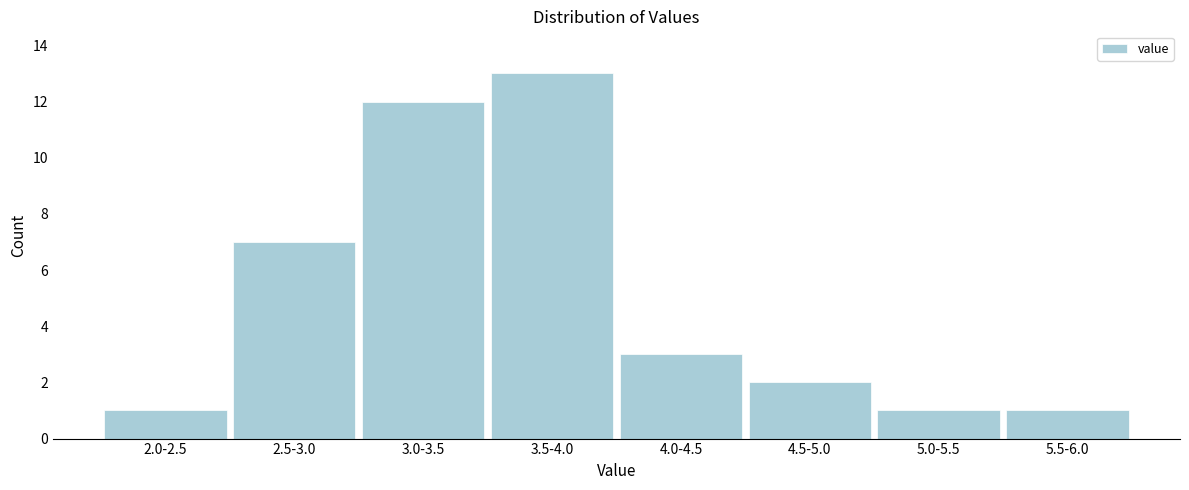

Reading left to right, extract all data points from this chart.

1	7	12	13	3	2	1	1